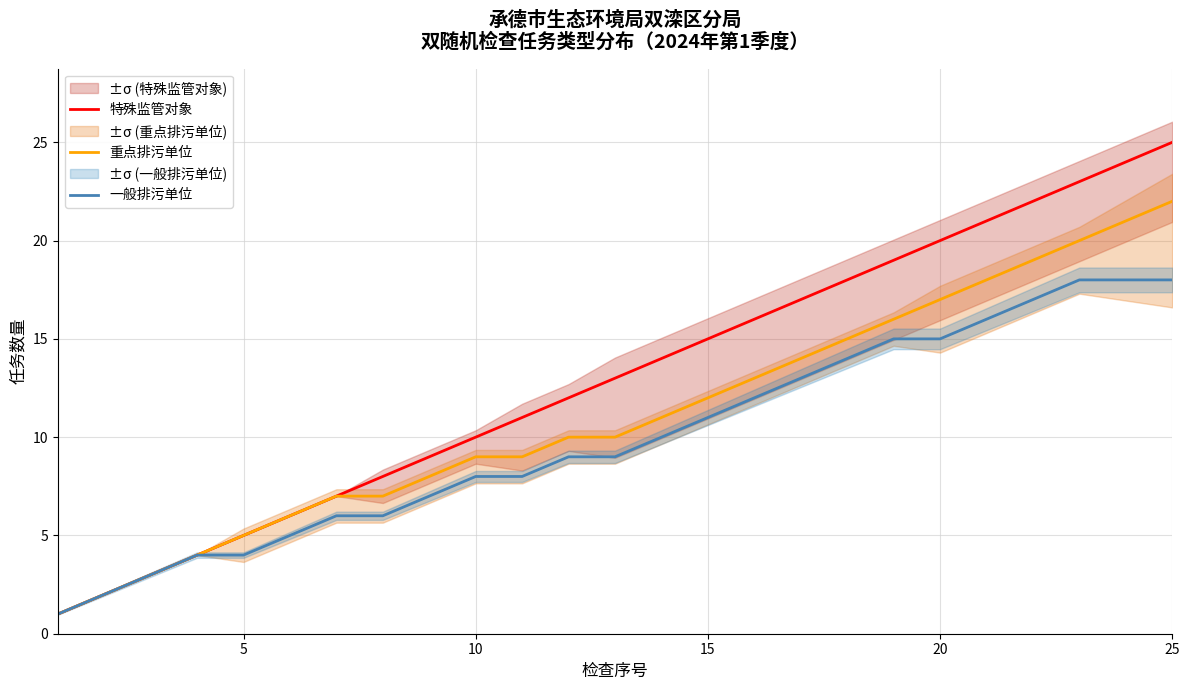

List the series in order of their peak value, lowest first.

一般排污单位, 重点排污单位, 特殊监管对象